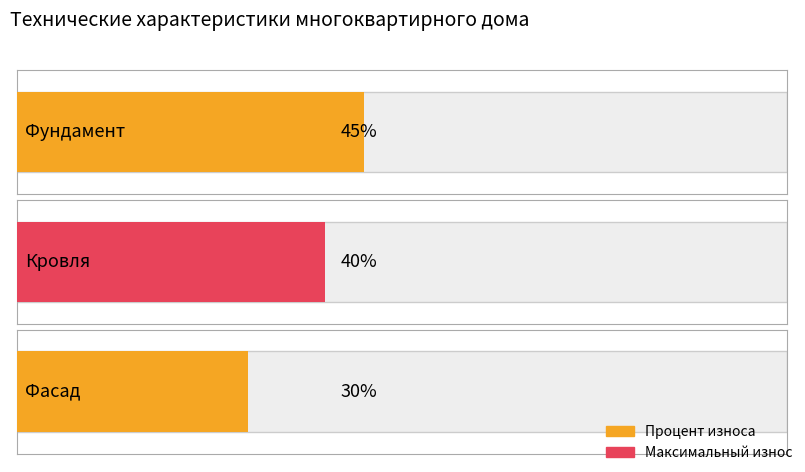

Where does the data first go above 40?

Фундамент